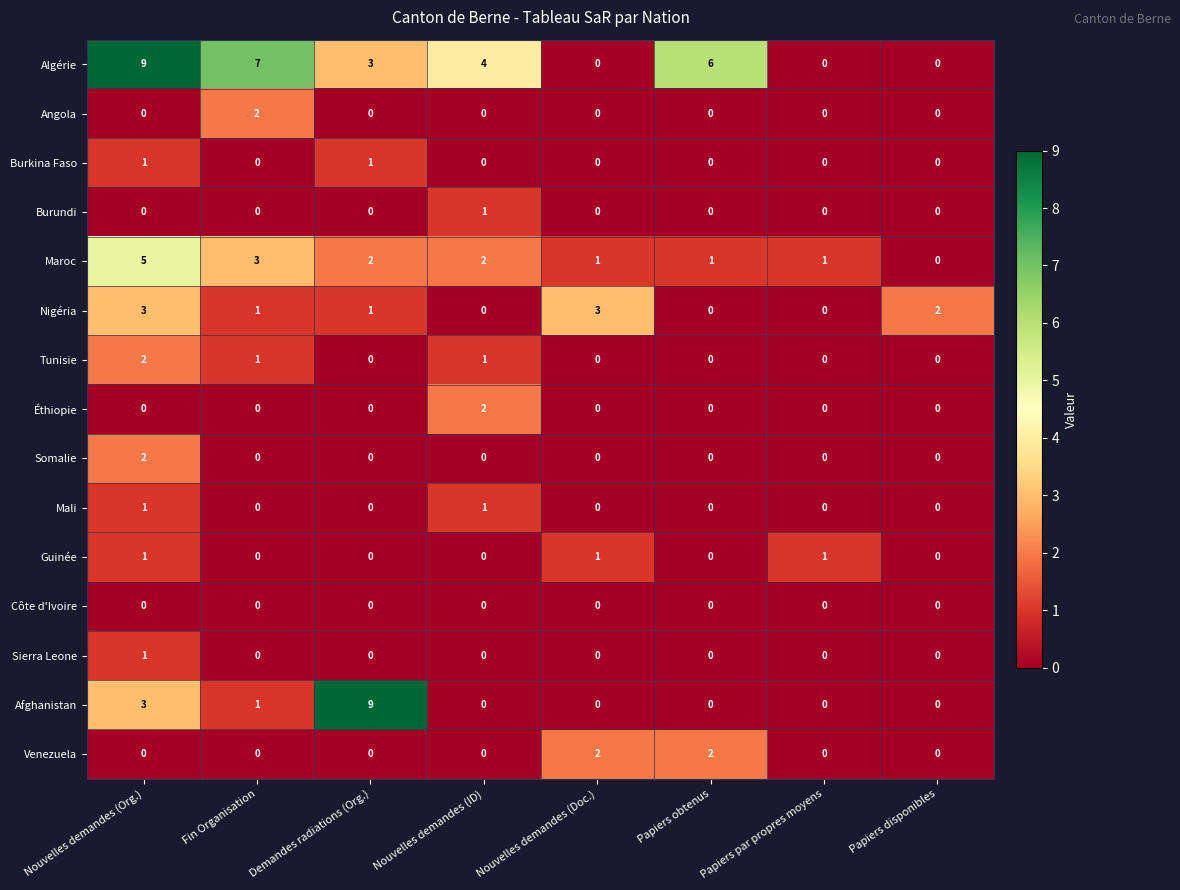

Which series has the largest total across all categories?

Algérie